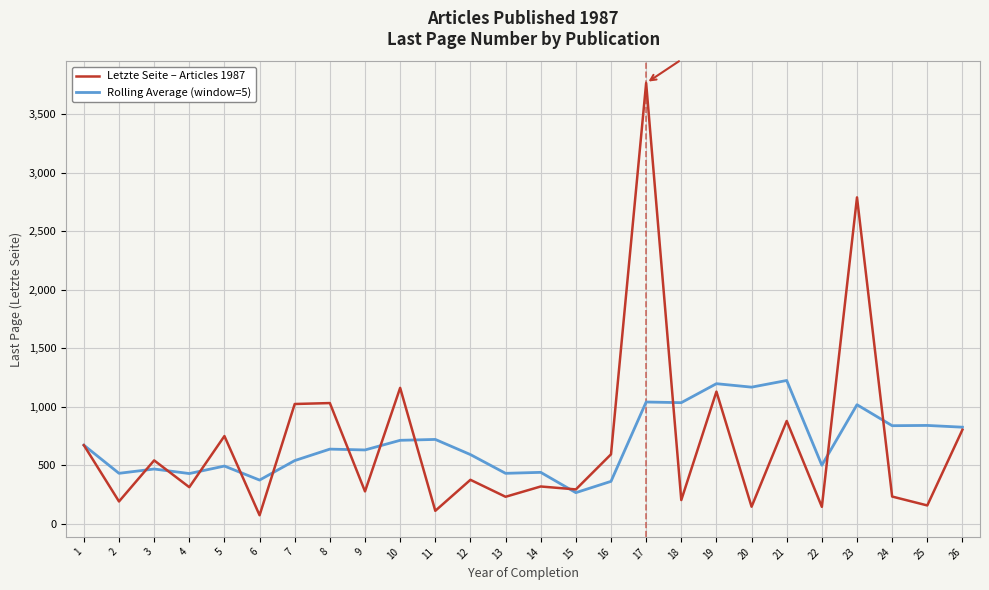

The Letzte Seite – Articles 1987 series shows 543.0 at 3. True or false?

True